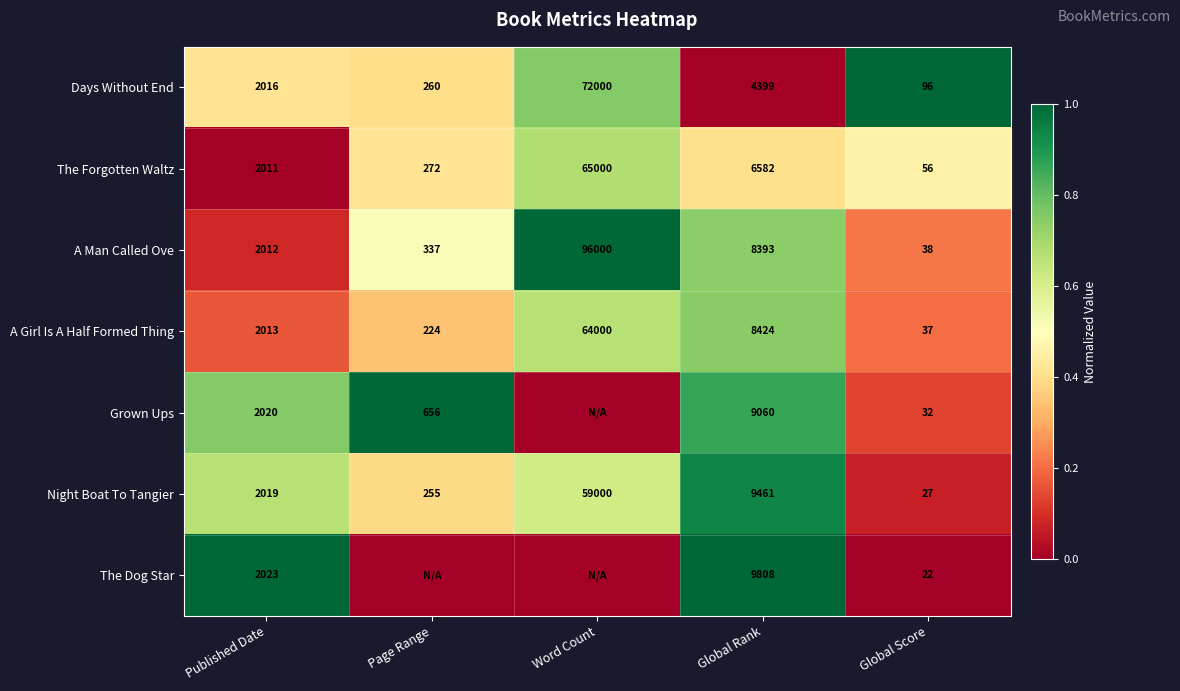

What is the average value of the A Man Called Ove series?

21356